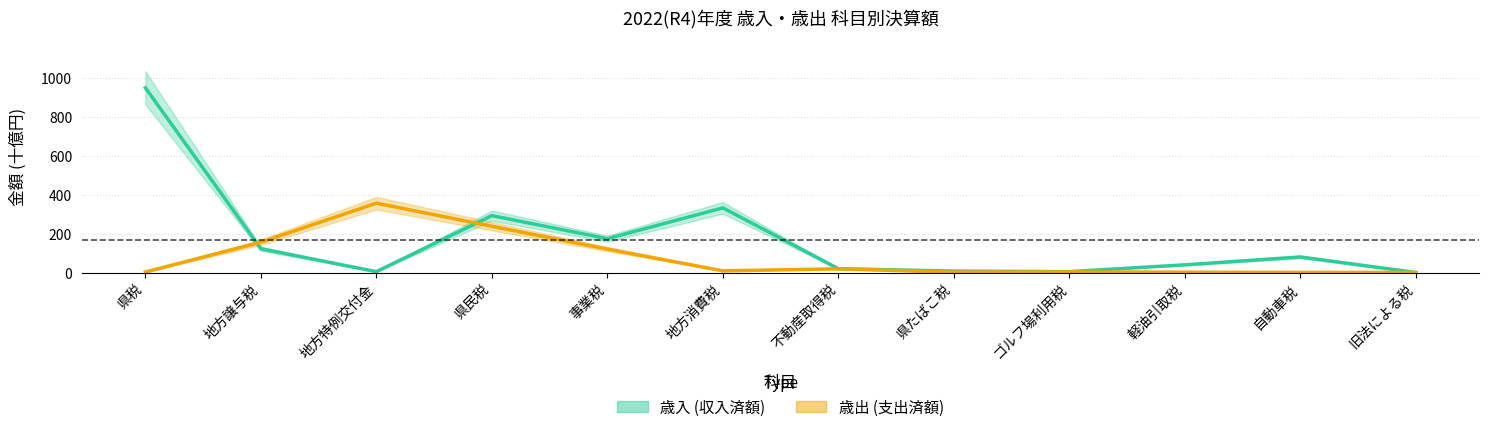

What is the value of the 歳入 point at the 11th from the left?

79.8